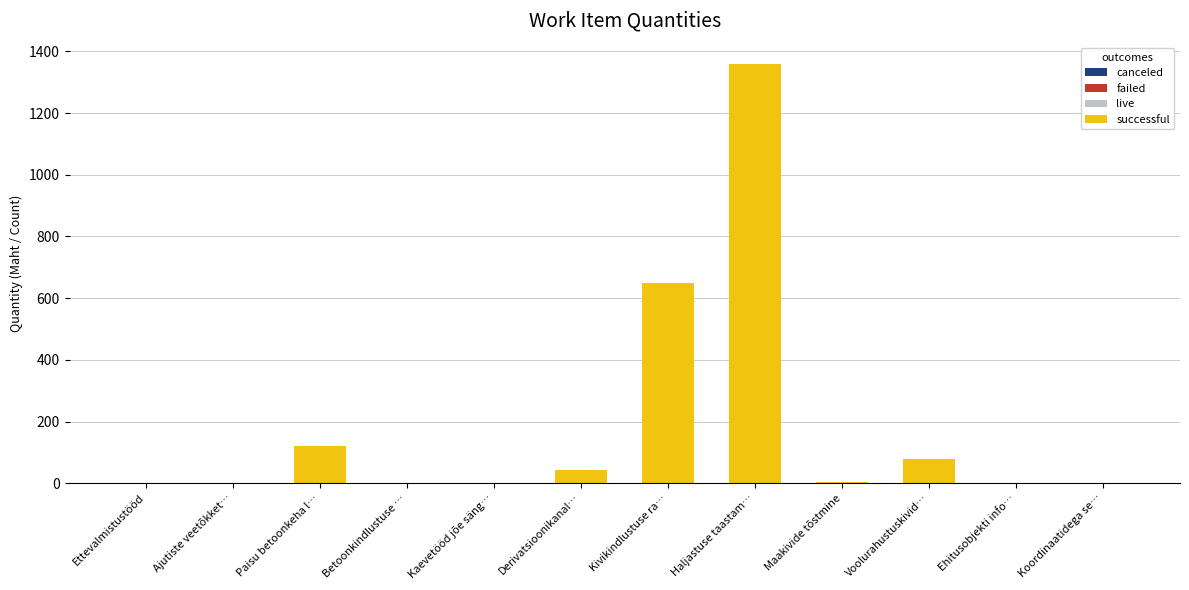

Are the bars horizontal?

No